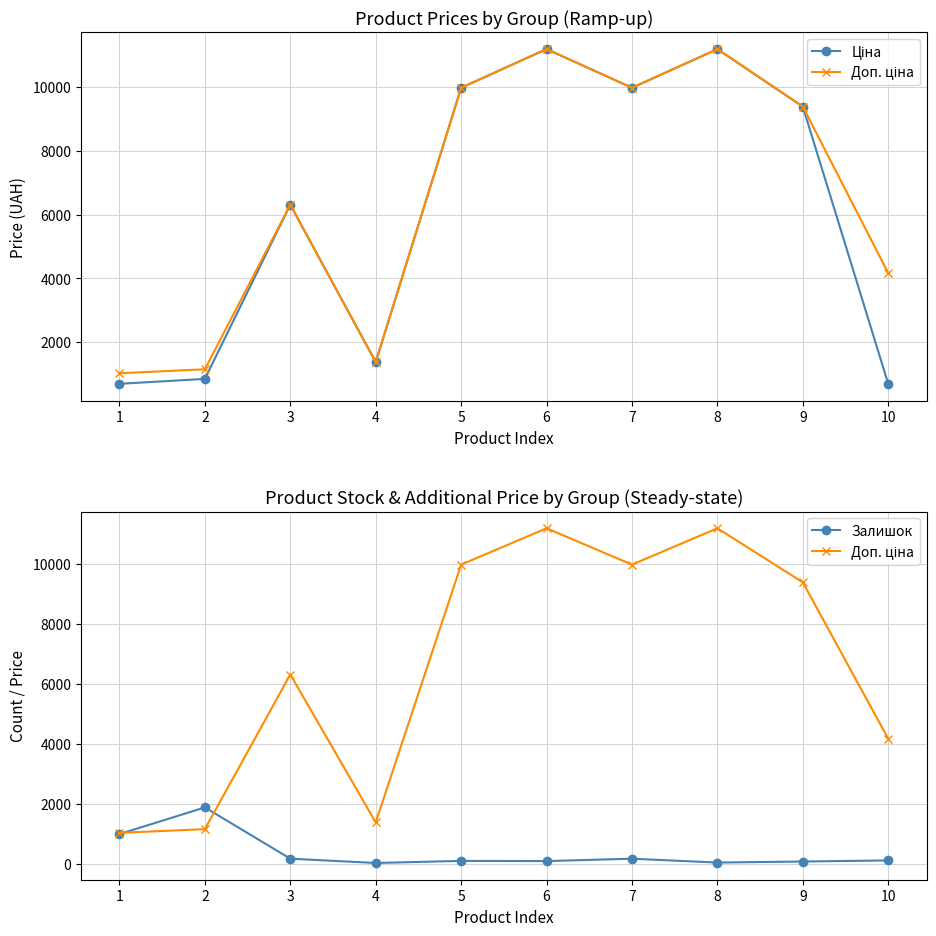

The value of Доп. ціна at 10 is 7126.0. True or false?

False